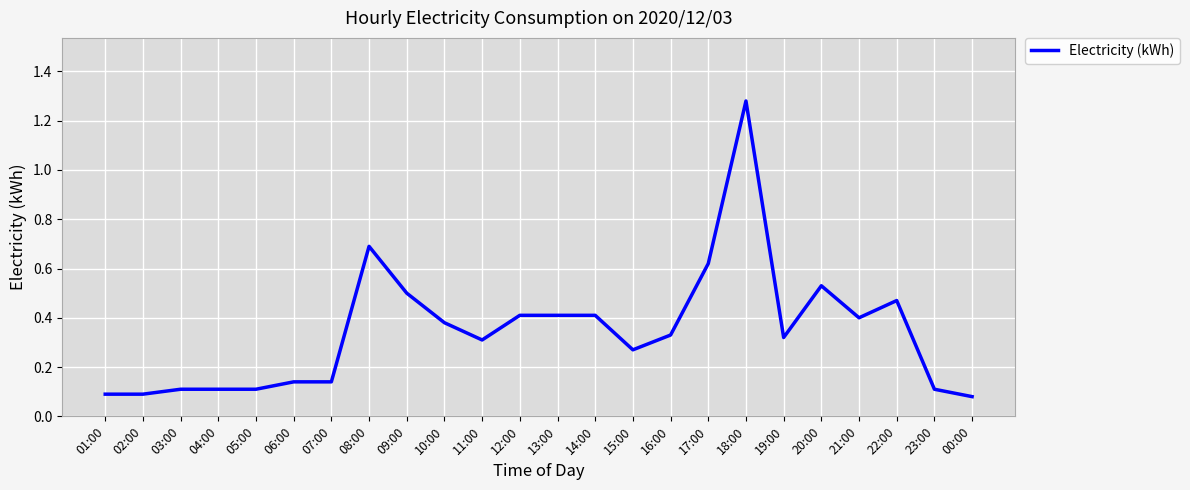

Which has a higher value, 19:00 or 17:00?

17:00